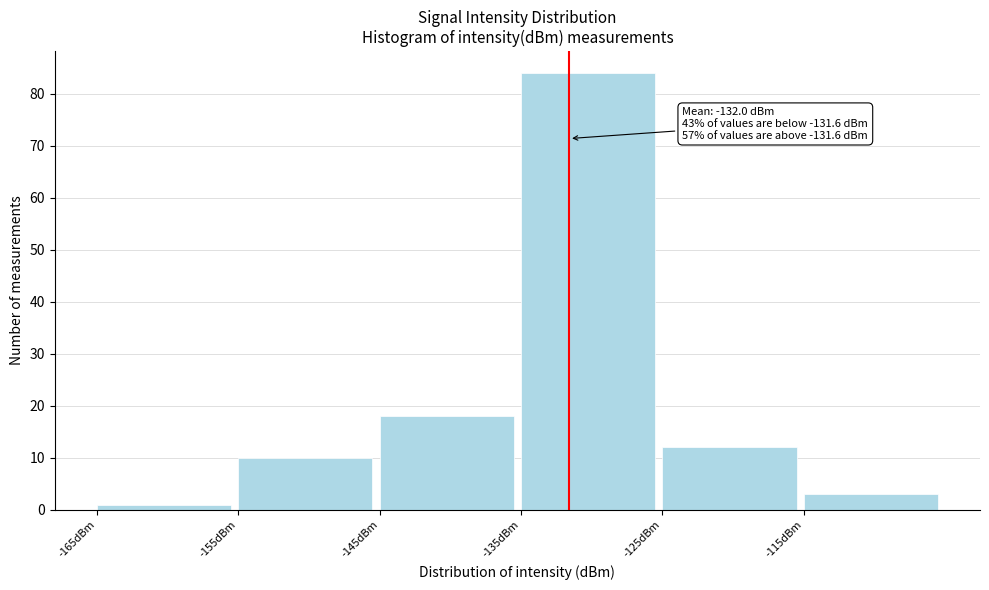

Which range on the x-axis has the tallest bar?

-135 to -125